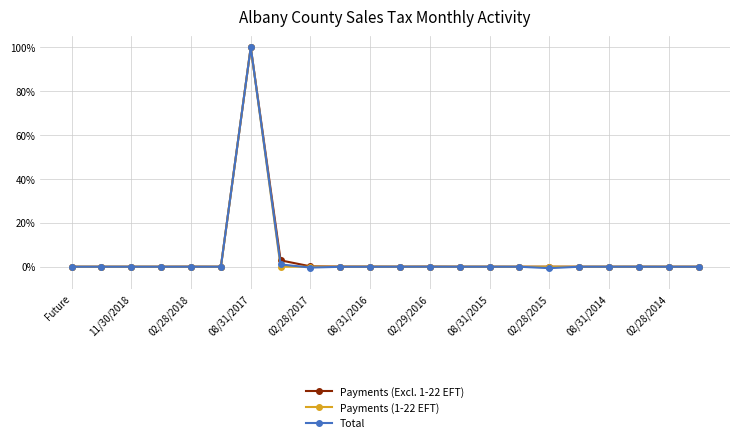

Does the chart have visible grid lines?

Yes